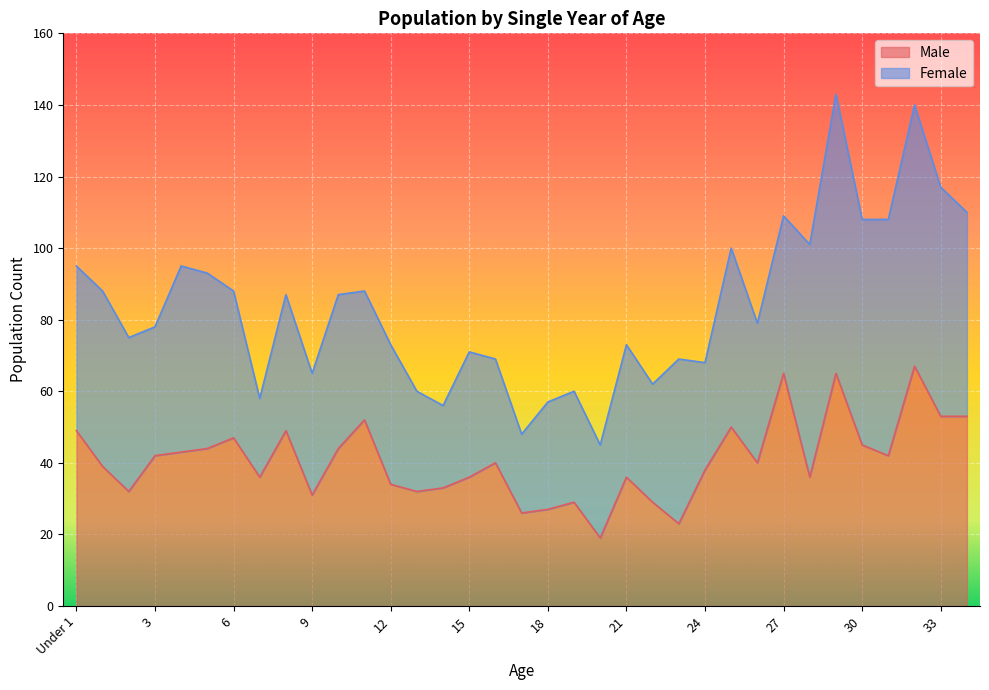

What is the value of the 19th point from the left?

27